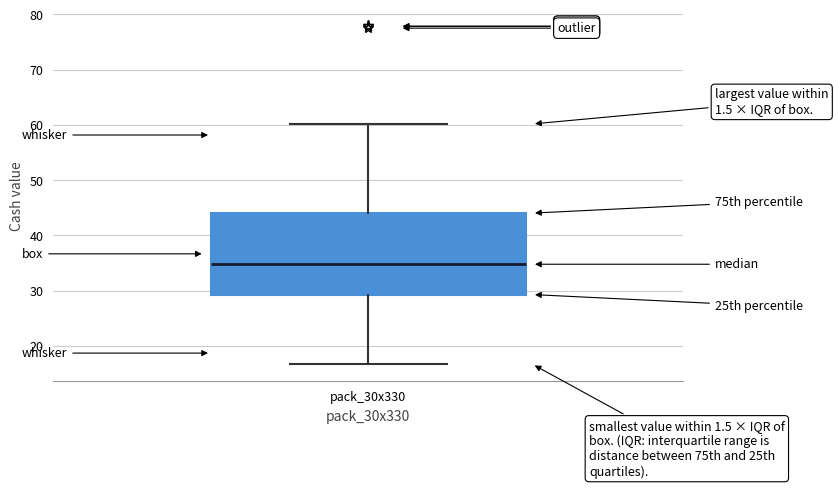

Read this box plot against the y-axis: the position of the median line, the range covered by the box, and the ends of both whiskers. The values are not printed on the chart, so give them approximately, as read against the axis.

median 35, box 29 to 44, whiskers 17 to 60